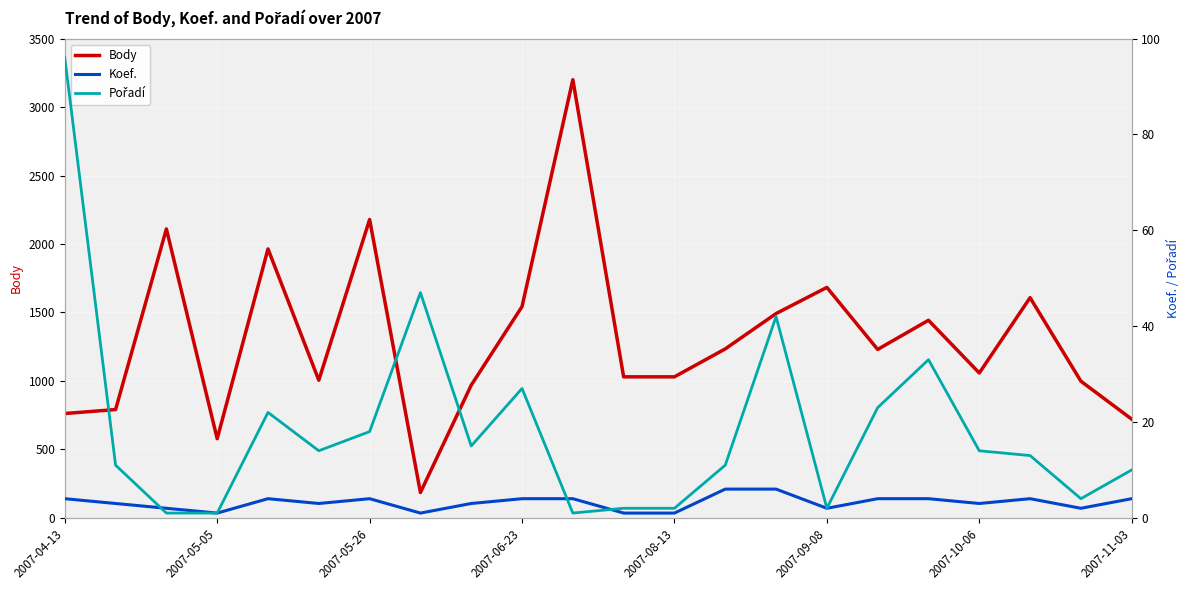

True or false: Body has more than 2 interior local peaks.

True